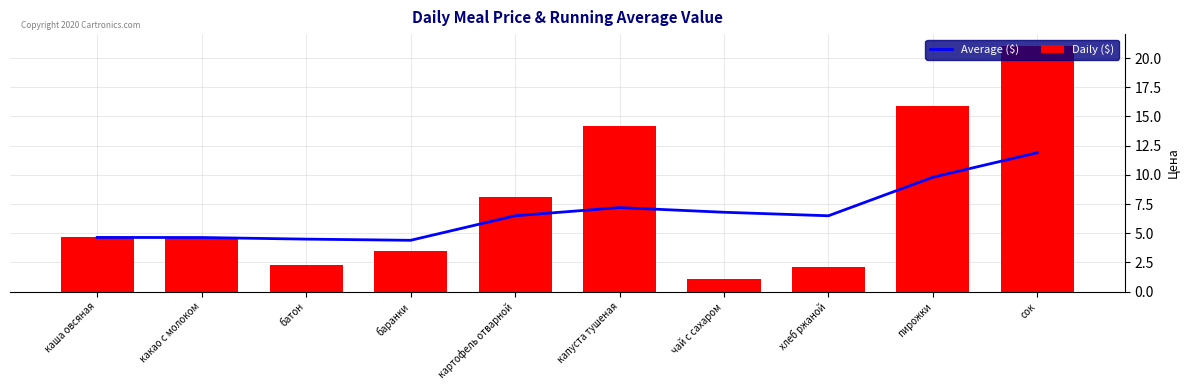

Reading left to right, transcribe all the data shown in this chart.

Average ($): 4.6	4.6	4.5	4.4	6.5	7.2	6.8	6.5	9.8	11.9
Daily ($): 4.6	4.6	2.3	3.5	8.1	14.2	1.1	2.1	15.9	21.0